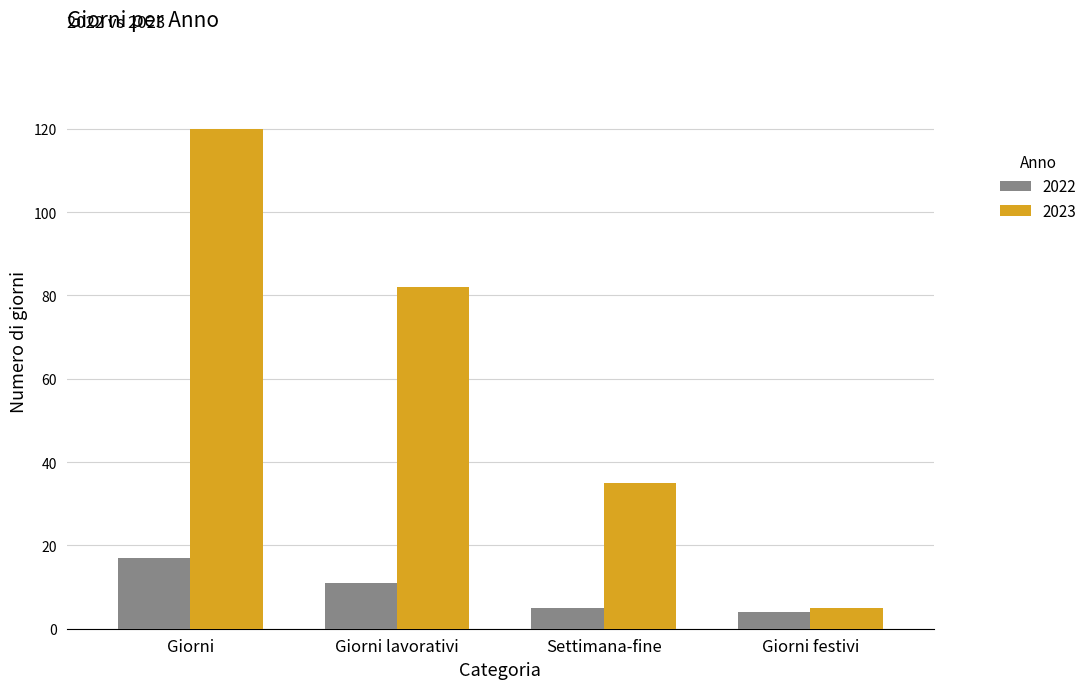

Are the bars horizontal?

No